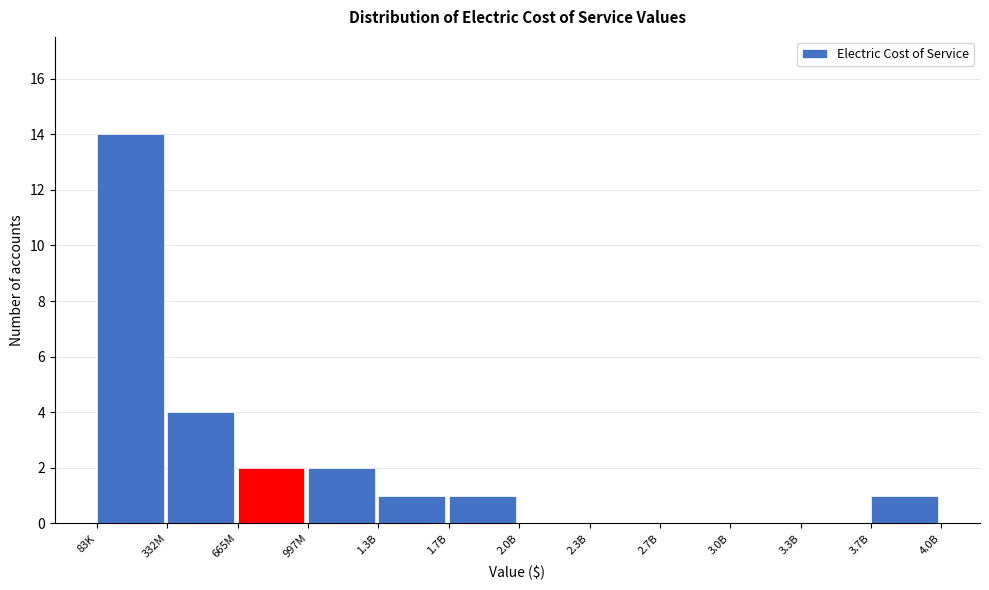

Reading right to left, what are all the values shown in this chart?

3.7B=1	3.3B=0	3.0B=0	2.7B=0	2.3B=0	2.0B=0	1.7B=1	1.3B=1	997M=2	665M=2	332M=4	83K=14